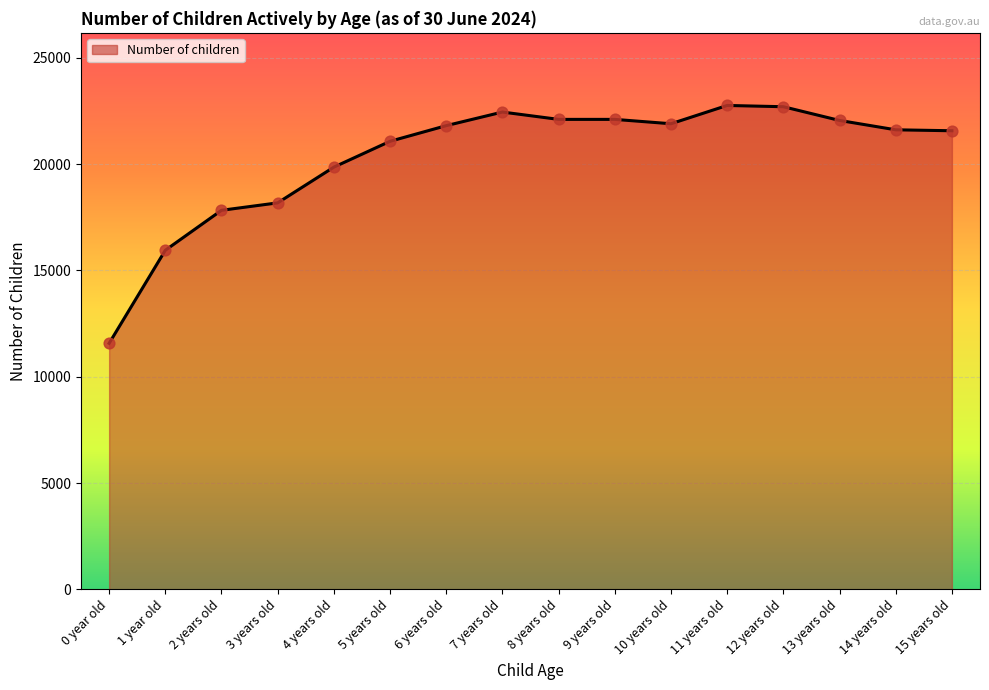

Between 14 years old and 1 year old, which is larger?

14 years old